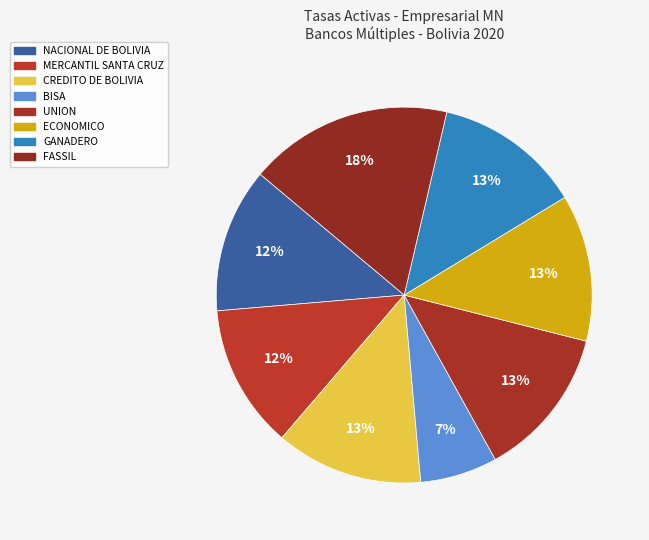

Is it true that NACIONAL DE BOLIVIA is 5% of the pie?

False